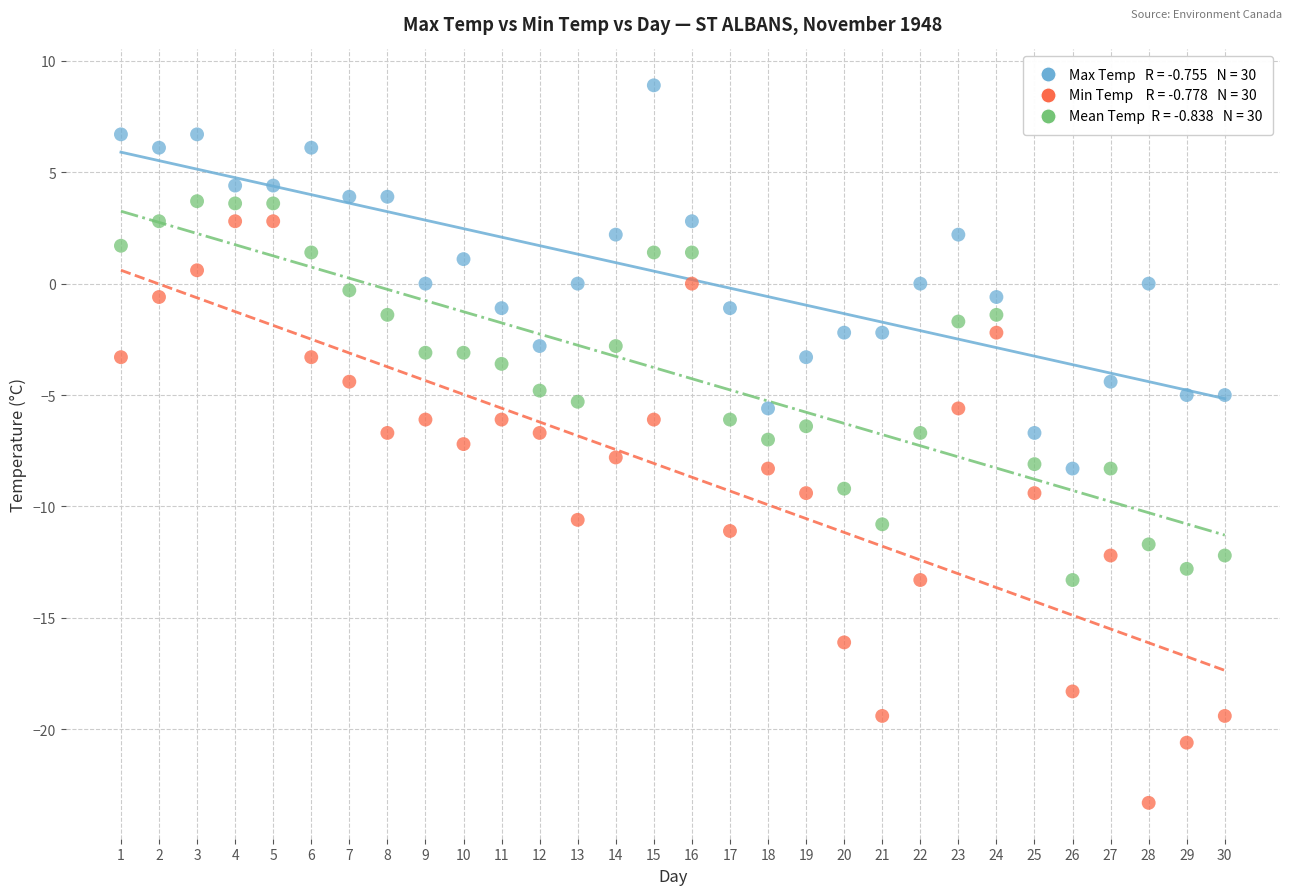

Across all data points, what is the range of Y values (max minus min)?

32.2